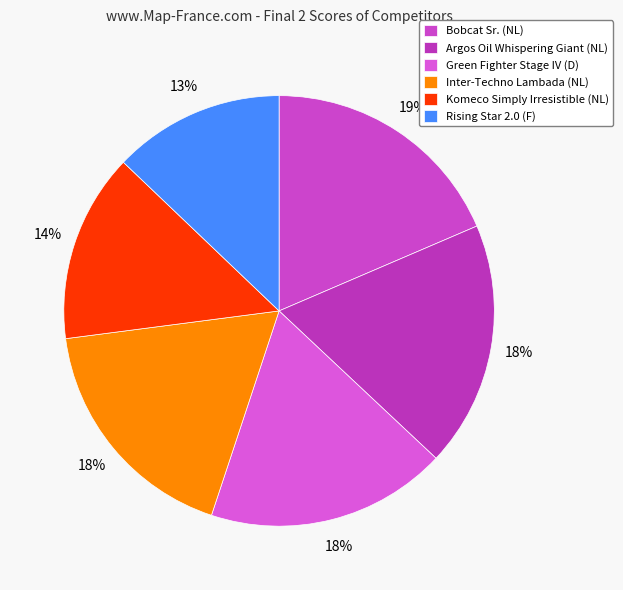

To the nearest percent, what portion does Bobcat Sr. (NL) represent?

19%